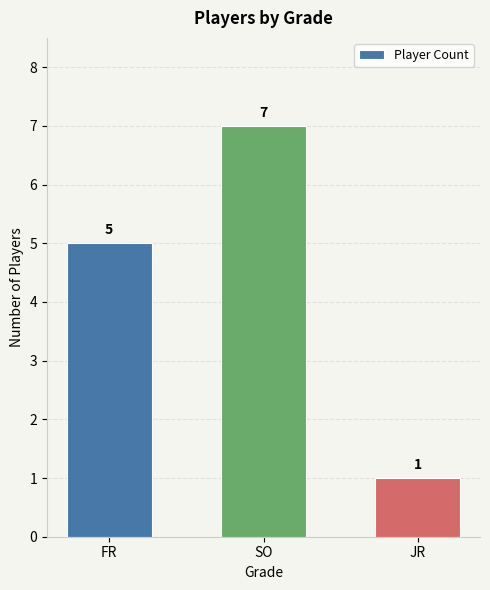

Rank the categories by value from highest to lowest.

SO, FR, JR